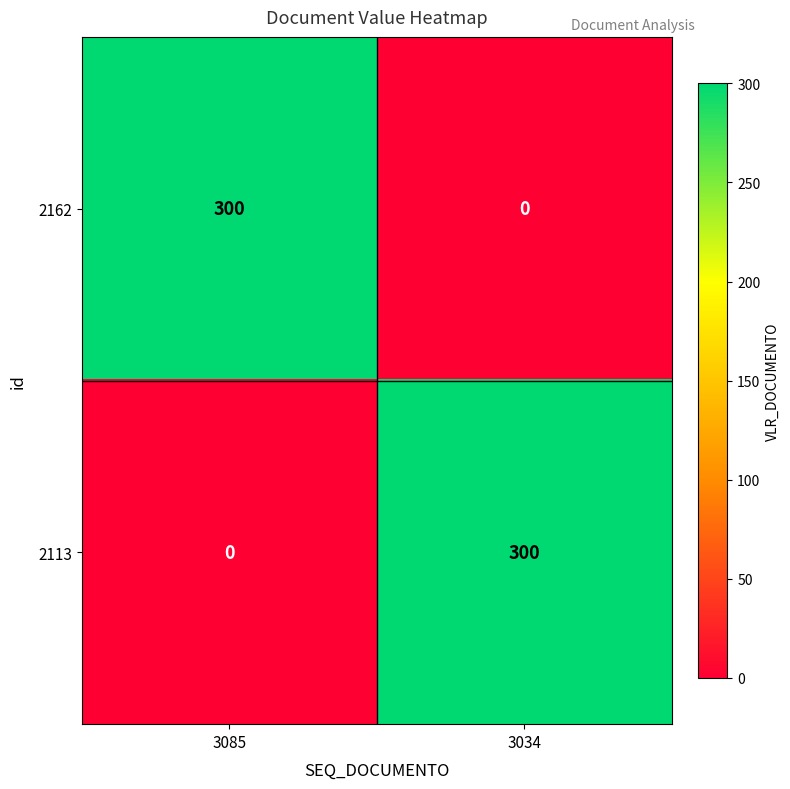

Where is 2113 nearest to the value 150?

3085